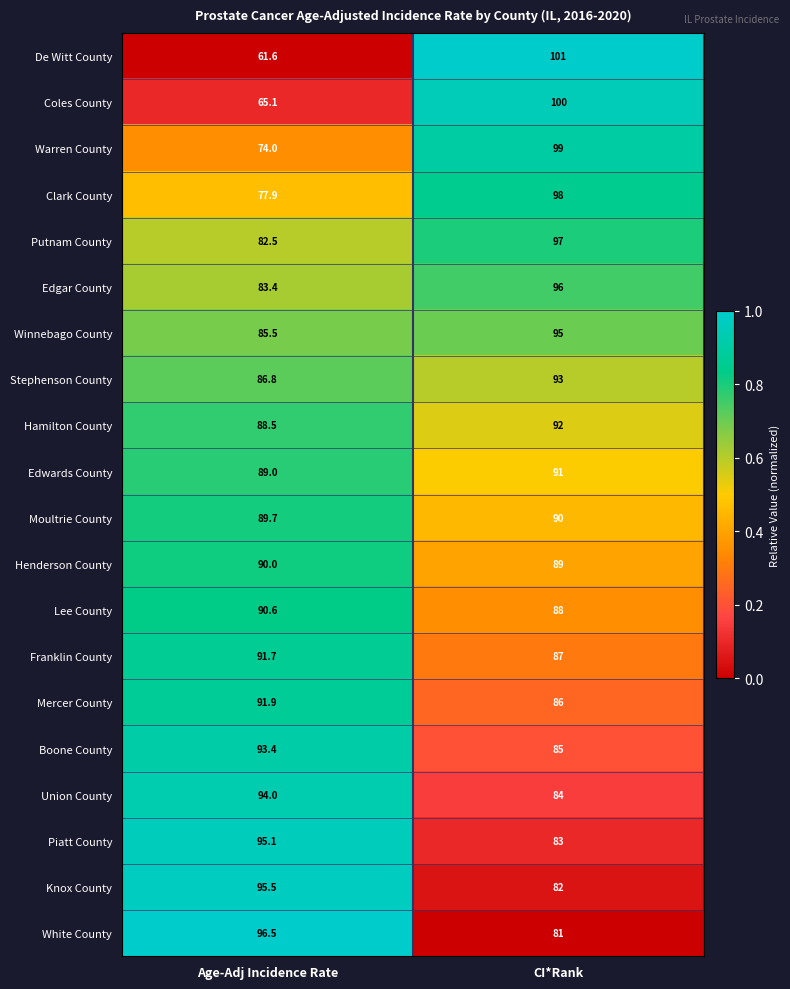

At which label is Piatt County closest to 89?

CI*Rank